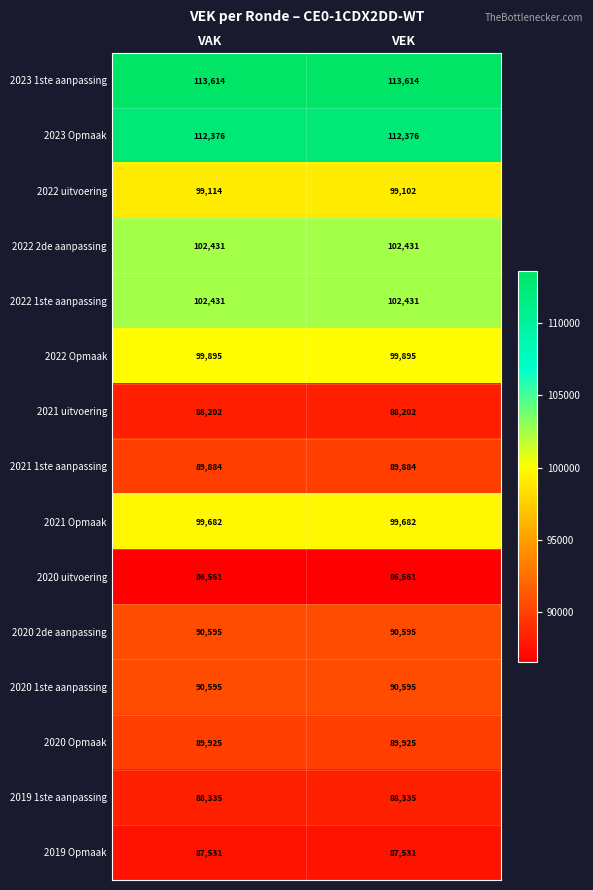

What is the minimum value shown in the chart?

86561